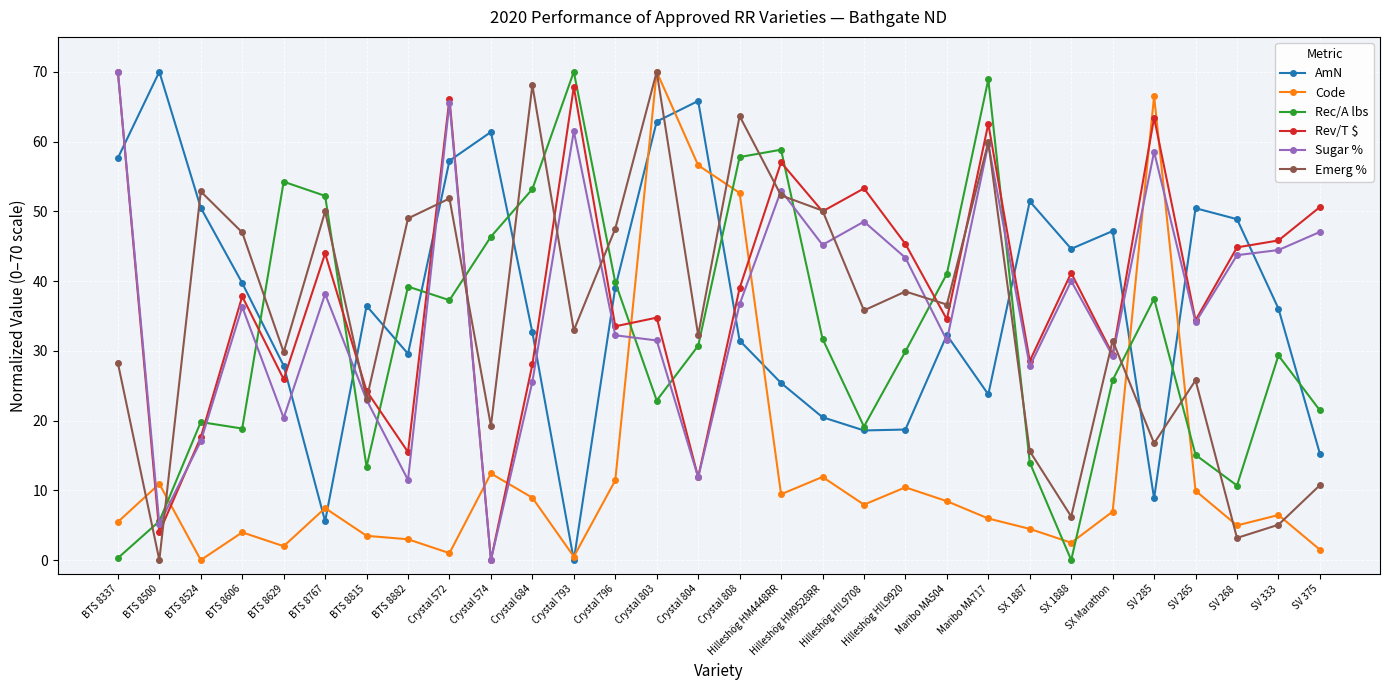

Which category has the lowest value in the Emerg % series?

BTS 8500